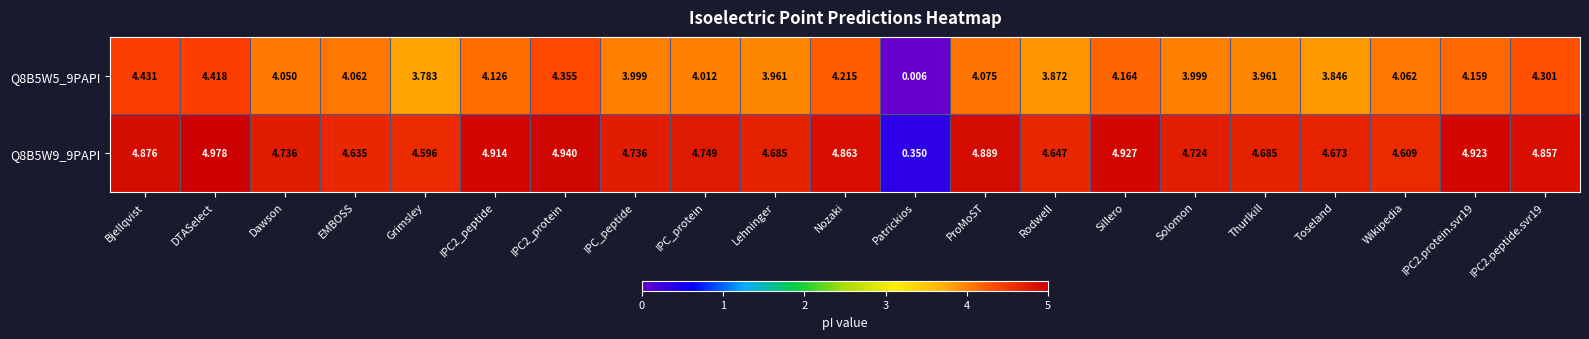

Which category has the highest value in the Q8B5W9_9PAPI series?

DTASelect